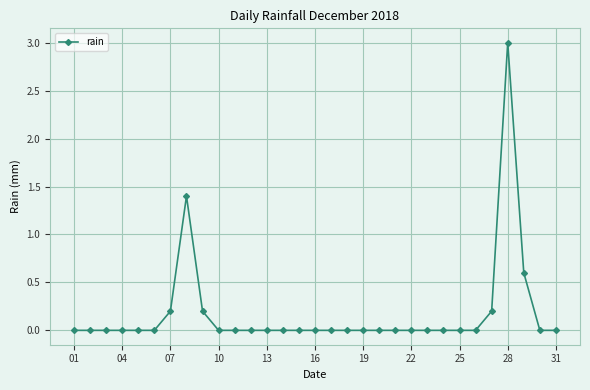

What is the difference between the maximum and minimum values?

3.0